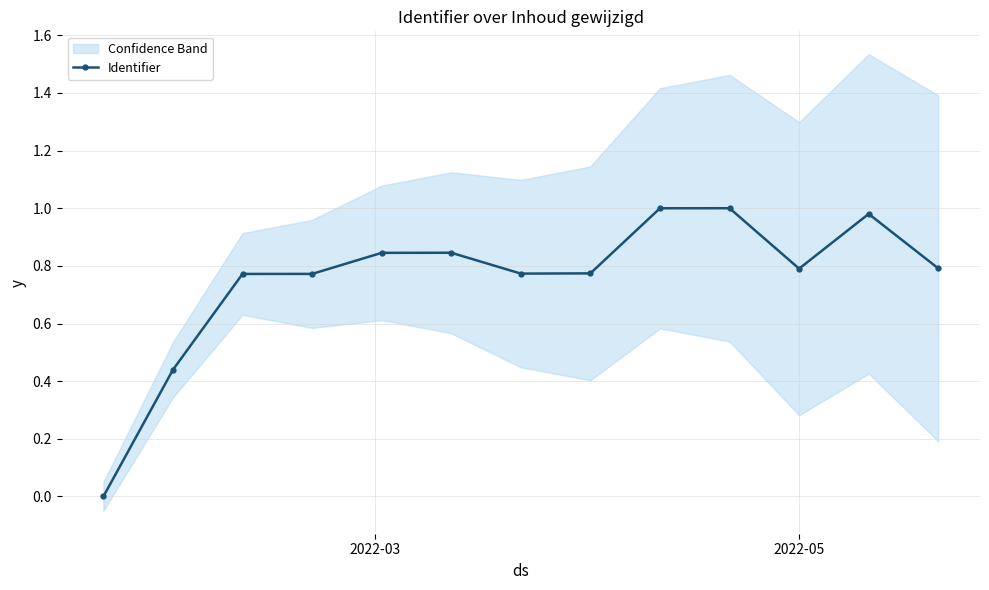

Reading left to right, extract all data points from this chart.

0.0	0.4	0.8	0.8	0.8	0.8	0.8	0.8	1.0	1.0	0.8	1.0	0.8